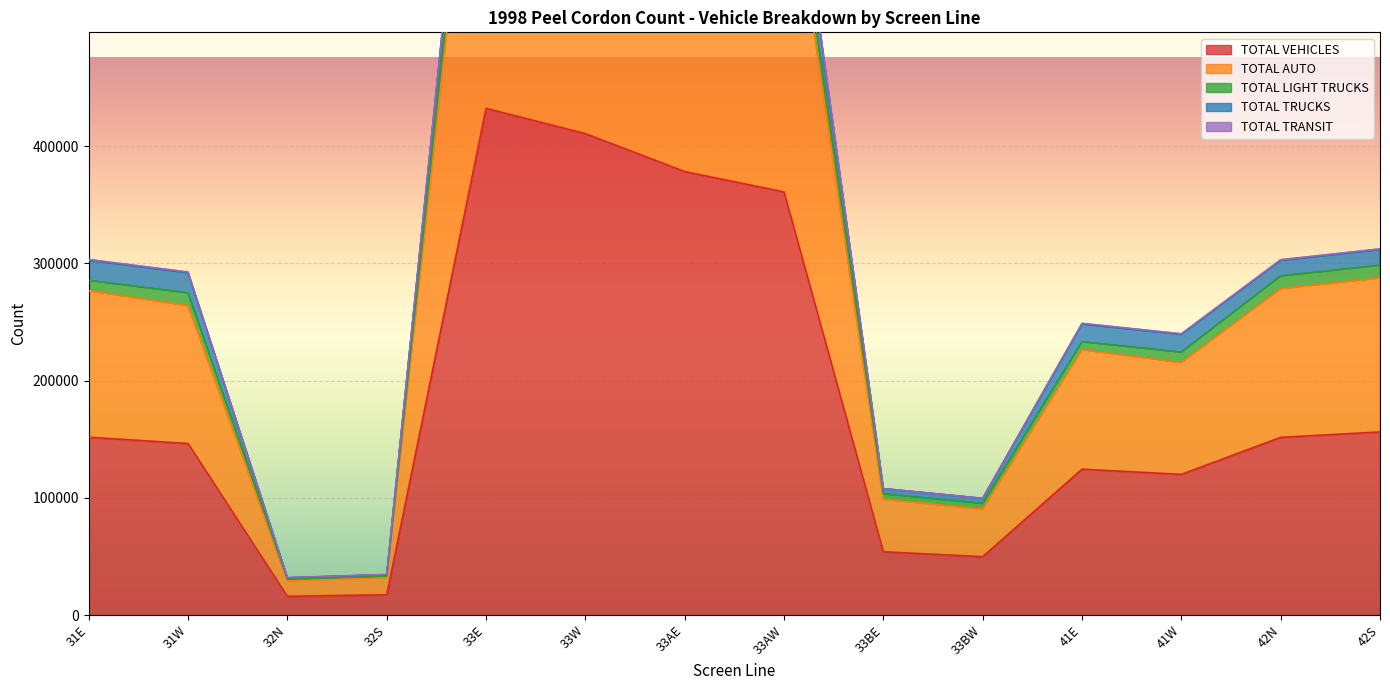

What is the highest value of the TOTAL AUTO series?

803733